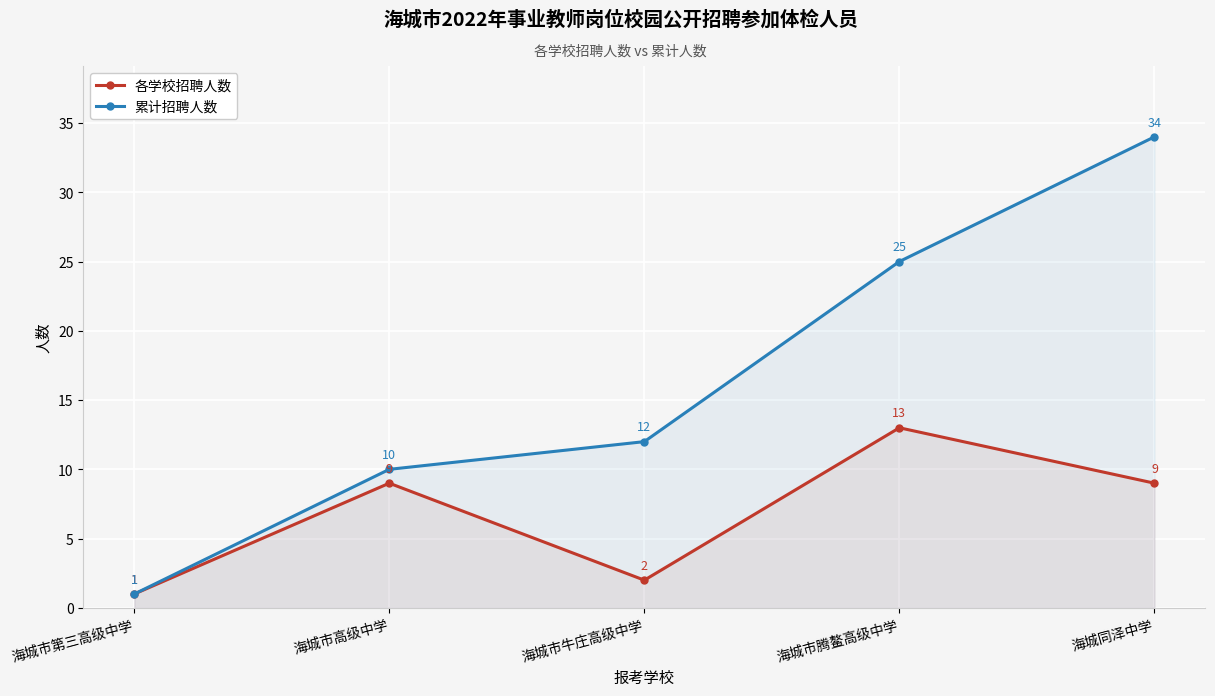

True or false: 各学校招聘人数 and 累计招聘人数 cross at least once.

False